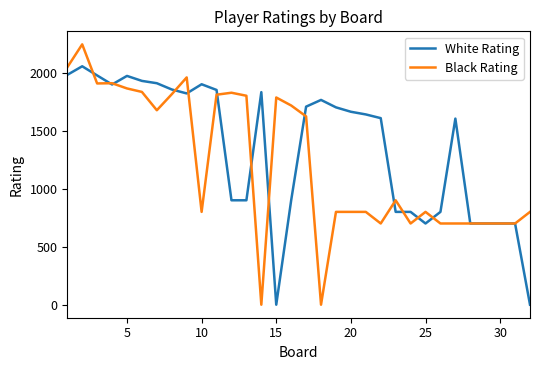

Which series has the widest spread of values?

Black Rating